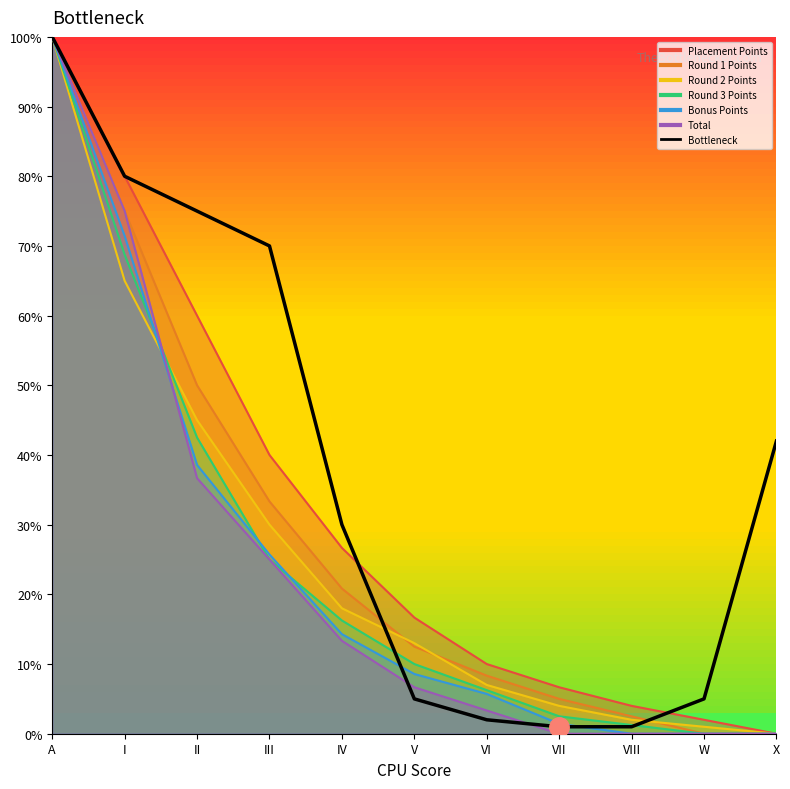

Reading left to right, extract all data points from this chart.

A=100	I=80	II=75	III=70	IV=30	V=5	VI=2	VII=1	VIII=1	W=5	X=42